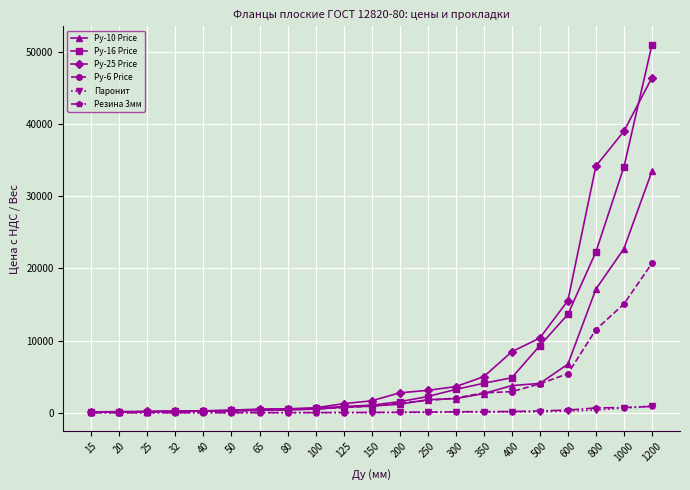

The value of Ру-25 Price at 1000 is 38985.0. True or false?

True